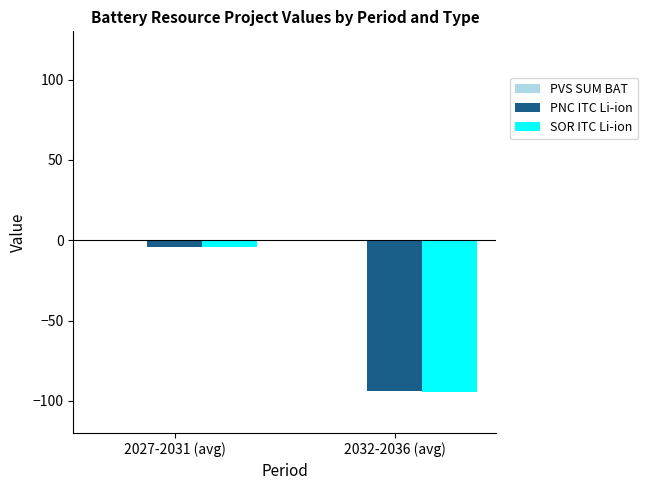

Is the value of SOR ITC Li-ion at 2027-2031 (avg) greater than the value of PNC ITC Li-ion at 2032-2036 (avg)?

Yes